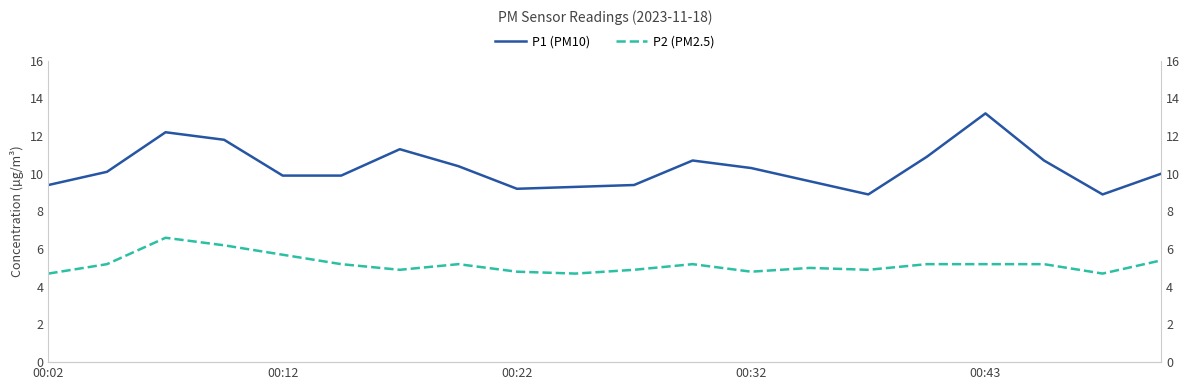

What is the average value of the P2 (PM2.5) series?

5.2